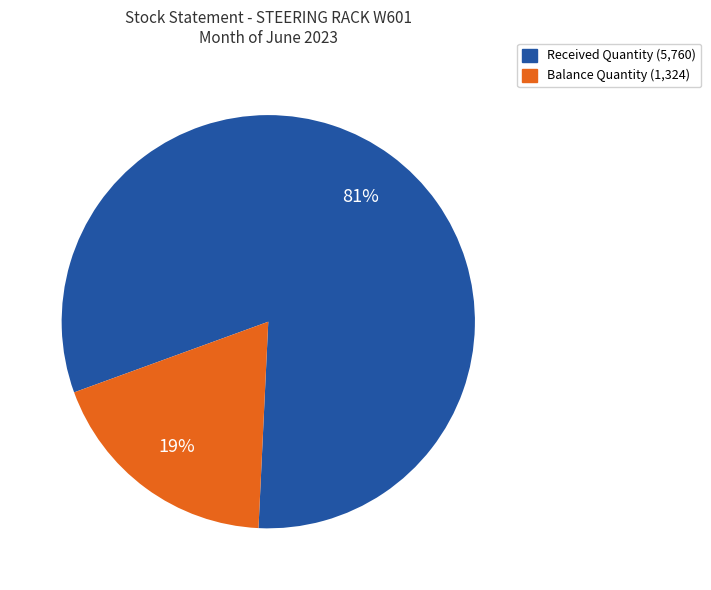

To the nearest percent, what is the average slice percentage?

50%